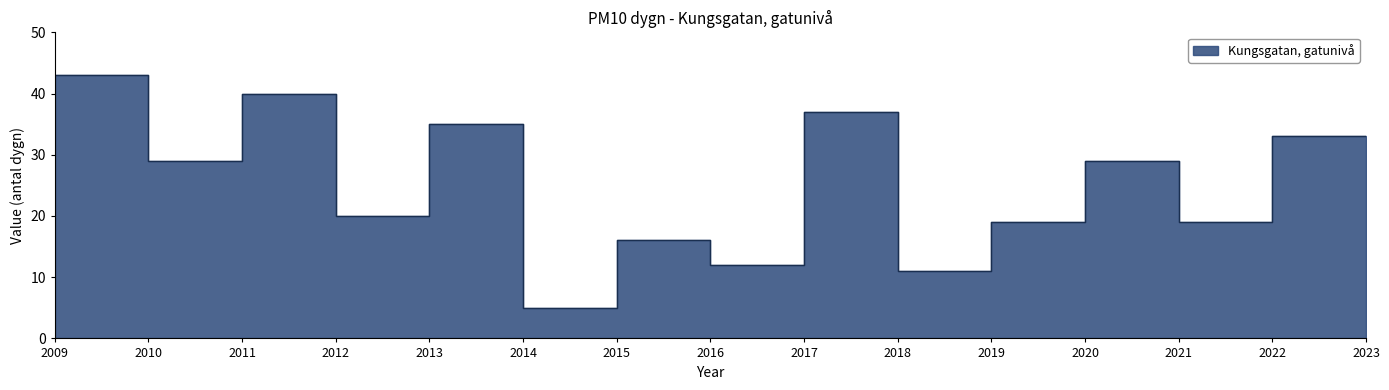

At which category does the chart reach its peak across all series?

2009